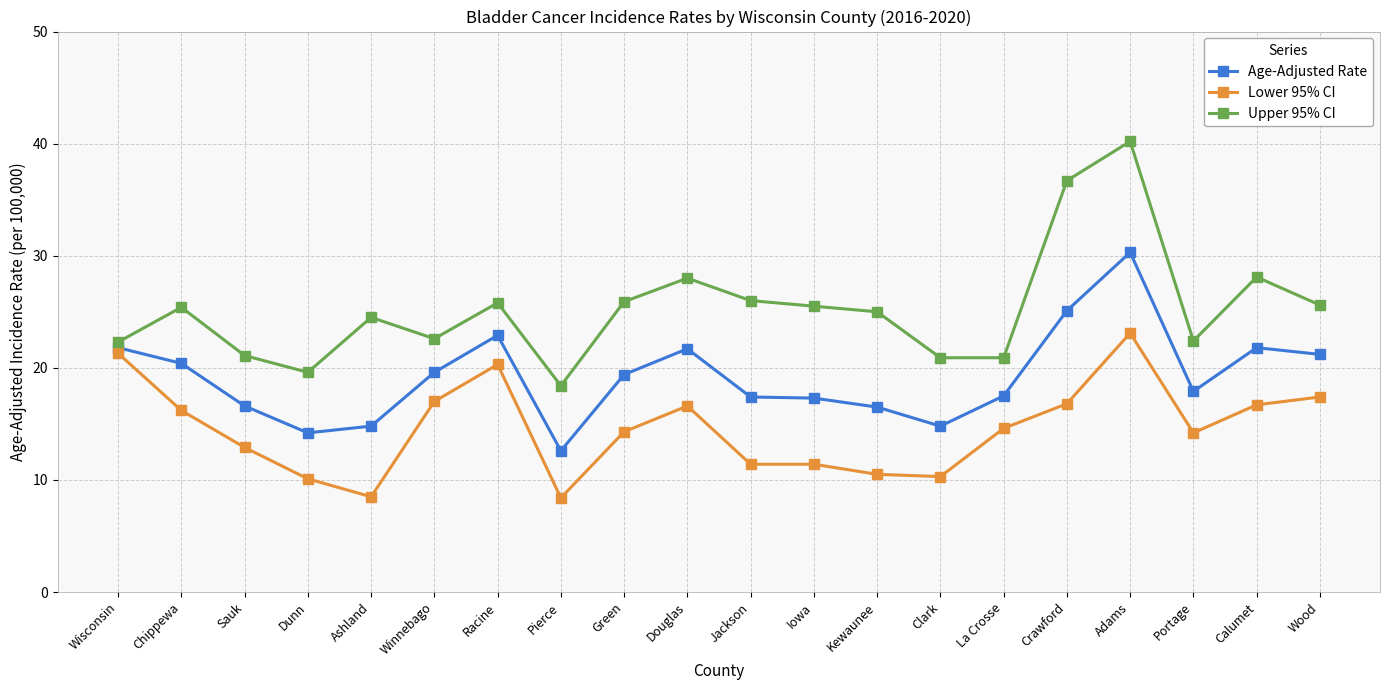

Does the chart display data point markers on the line(s)?

Yes